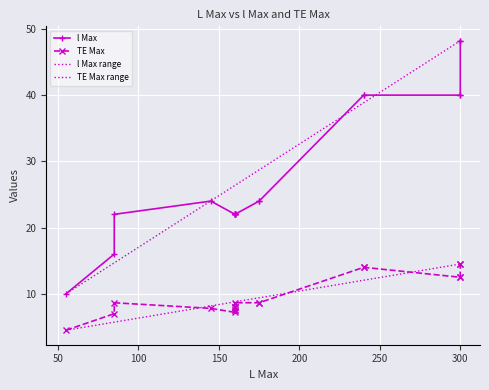

Reading left to right, transcribe all the data shown in this chart.

l Max: 55=10.0	85=16.0	85=22.0	145=24.0	160=22.0	160=22.0	160=22.0	160=22.0	160=22.0	160=22.0	160=22.0	175=24.0	175=24.0	240=40.0	240=40.0	300=48.2	300=48.2	300=40.0	300=40.0
TE Max: 55=4.5	85=7.0	85=8.7	145=7.8	160=7.2	160=8.0	160=8.0	160=8.0	160=7.5	160=7.5	160=8.7	175=8.7	175=8.7	240=14.0	240=14.0	300=14.5	300=14.5	300=12.5	300=12.5